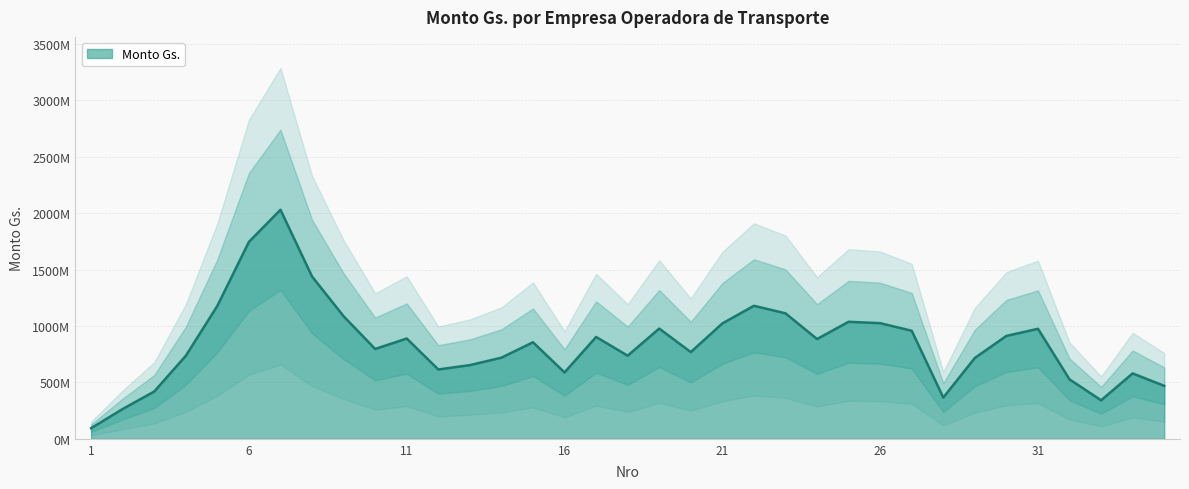

How many interior local peaks (higher than both neighbors) does the data have?

9